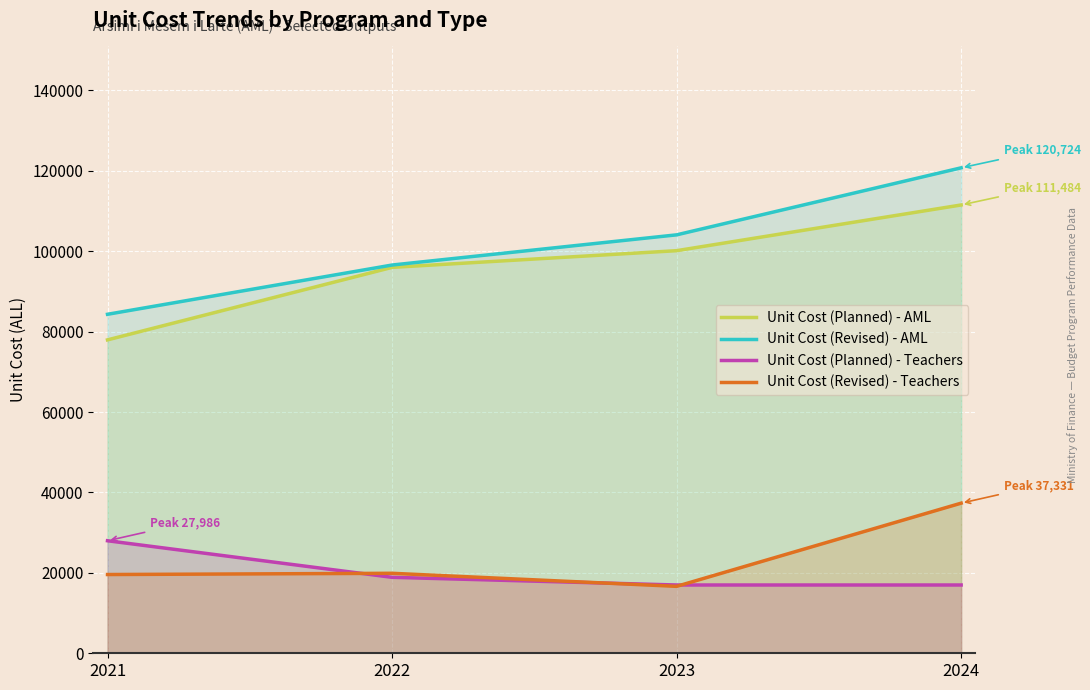

At how many categories does at least one series exceed 39318?

4